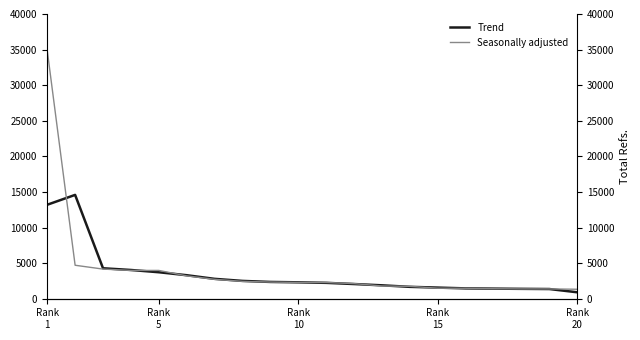

The value of Trend at Rank 10 is 3058.8. True or false?

False